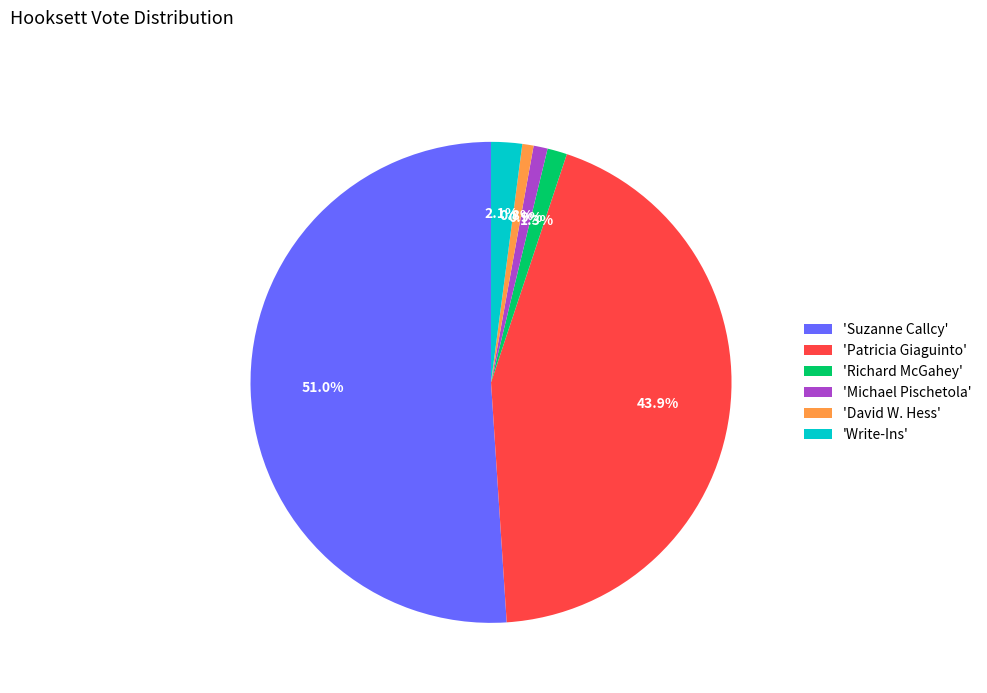

Combined, what portion of the pie is 'Michael Pischetola' and 'David W. Hess'?

1.7%